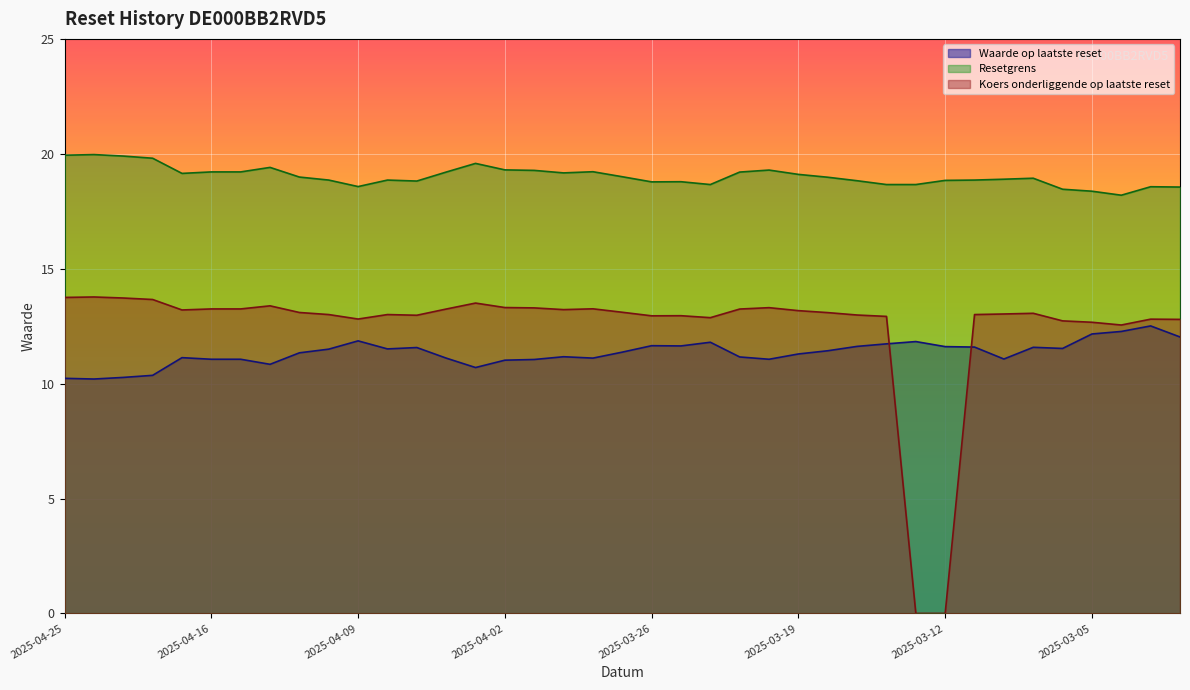

Reading left to right, extract all data points from this chart.

Koers onderliggende op laatste reset: 2025-04-25=13.8	2025-04-24=13.8	2025-04-23=13.7	2025-04-22=13.7	2025-04-17=13.2	2025-04-16=13.2	2025-04-15=13.2	2025-04-14=13.4	2025-04-11=13.1	2025-04-10=13.0	2025-04-09=12.8	2025-04-08=13.0	2025-04-07=13.0	2025-04-04=13.2	2025-04-03=13.5	2025-04-02=13.3	2025-04-01=13.3	2025-03-31=13.2	2025-03-28=13.3	2025-03-27=13.1	2025-03-26=12.9	2025-03-25=13.0	2025-03-24=12.9	2025-03-21=13.2	2025-03-20=13.3	2025-03-19=13.2	2025-03-18=13.1	2025-03-17=13.0	2025-03-14=12.9	2025-03-13=0.0	2025-03-12=0.0	2025-03-11=13.0	2025-03-10=13.0	2025-03-07=13.1	2025-03-06=12.7	2025-03-05=12.7	2025-03-04=12.6	2025-03-03=12.8	2025-02-28=12.8
Resetgrens: 2025-04-25=19.9	2025-04-24=20.0	2025-04-23=19.9	2025-04-22=19.8	2025-04-17=19.1	2025-04-16=19.2	2025-04-15=19.2	2025-04-14=19.4	2025-04-11=19.0	2025-04-10=18.9	2025-04-09=18.6	2025-04-08=18.9	2025-04-07=18.8	2025-04-04=19.2	2025-04-03=19.6	2025-04-02=19.3	2025-04-01=19.3	2025-03-31=19.2	2025-03-28=19.2	2025-03-27=19.0	2025-03-26=18.8	2025-03-25=18.8	2025-03-24=18.7	2025-03-21=19.2	2025-03-20=19.3	2025-03-19=19.1	2025-03-18=19.0	2025-03-17=18.8	2025-03-14=18.7	2025-03-13=18.7	2025-03-12=18.8	2025-03-11=18.9	2025-03-10=18.9	2025-03-07=18.9	2025-03-06=18.5	2025-03-05=18.4	2025-03-04=18.2	2025-03-03=18.6	2025-02-28=18.6
Waarde op laatste reset: 2025-04-25=10.2	2025-04-24=10.2	2025-04-23=10.3	2025-04-22=10.4	2025-04-17=11.1	2025-04-16=11.1	2025-04-15=11.1	2025-04-14=10.8	2025-04-11=11.3	2025-04-10=11.5	2025-04-09=11.9	2025-04-08=11.5	2025-04-07=11.6	2025-04-04=11.1	2025-04-03=10.7	2025-04-02=11.0	2025-04-01=11.1	2025-03-31=11.2	2025-03-28=11.1	2025-03-27=11.4	2025-03-26=11.7	2025-03-25=11.6	2025-03-24=11.8	2025-03-21=11.2	2025-03-20=11.1	2025-03-19=11.3	2025-03-18=11.4	2025-03-17=11.6	2025-03-14=11.7	2025-03-13=11.8	2025-03-12=11.6	2025-03-11=11.6	2025-03-10=11.1	2025-03-07=11.6	2025-03-06=11.5	2025-03-05=12.2	2025-03-04=12.3	2025-03-03=12.5	2025-02-28=12.0